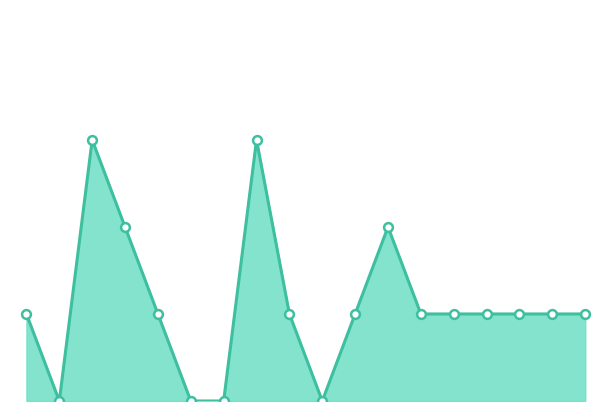

Is this an area chart (filled region under the line)?

Yes